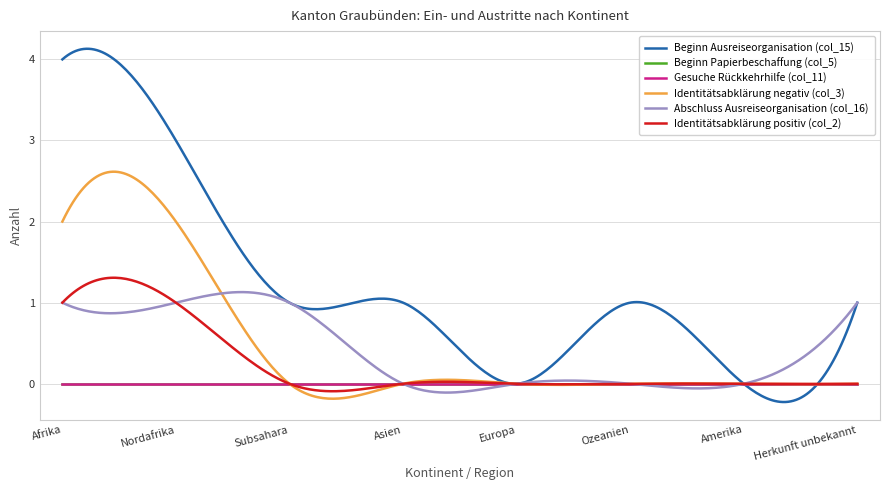

Is this an area chart (filled region under the line)?

No